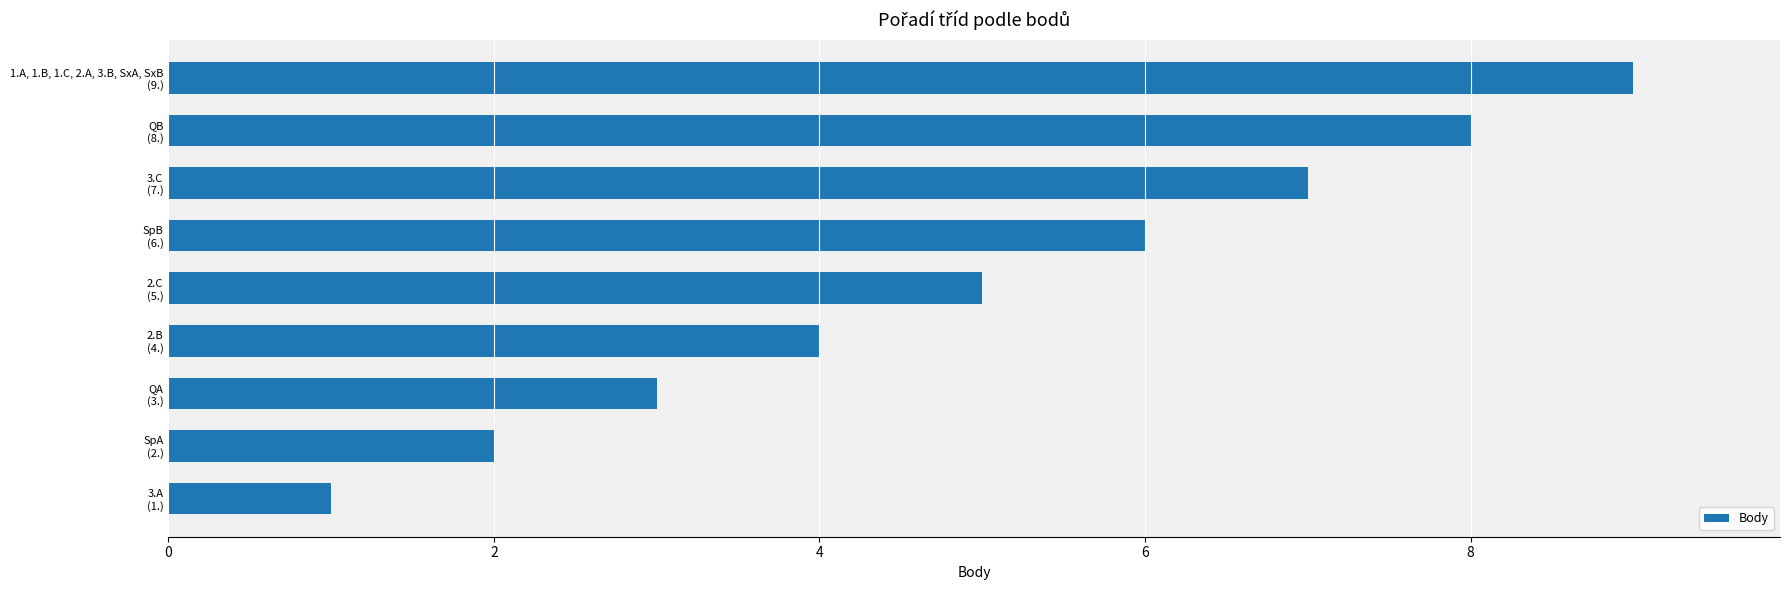

What is the difference between the maximum and minimum values?

8